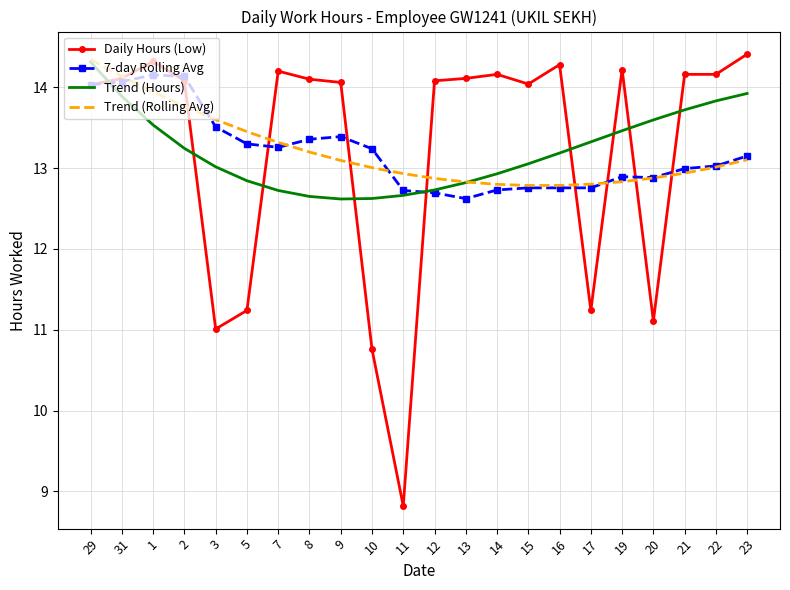

What are all the series names shown in the legend?

Daily Hours (Low), 7-day Rolling Avg, Trend (Hours), Trend (Rolling Avg)